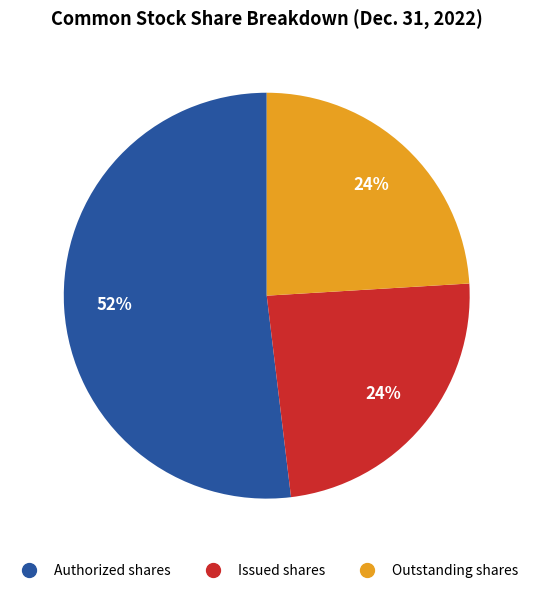

To the nearest percent, what is the difference between the Outstanding shares and Authorized shares slice percentages?

28%